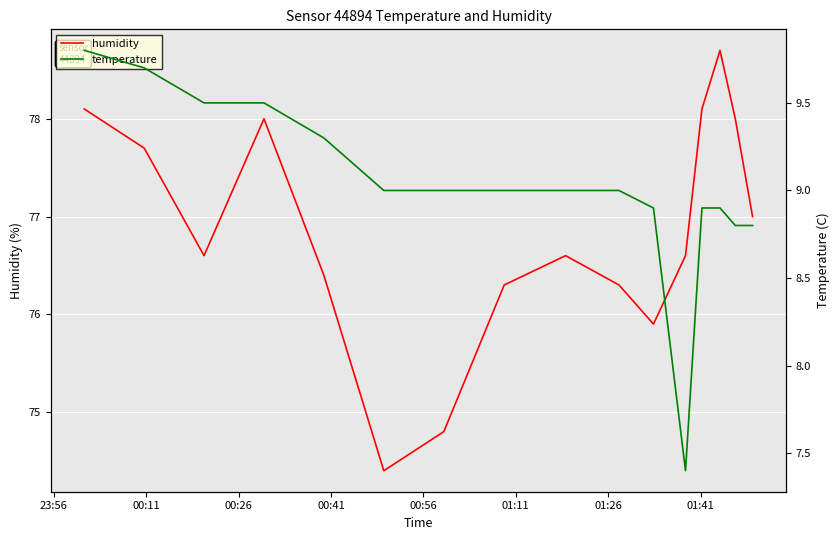

What is the highest value of the humidity series?

78.7